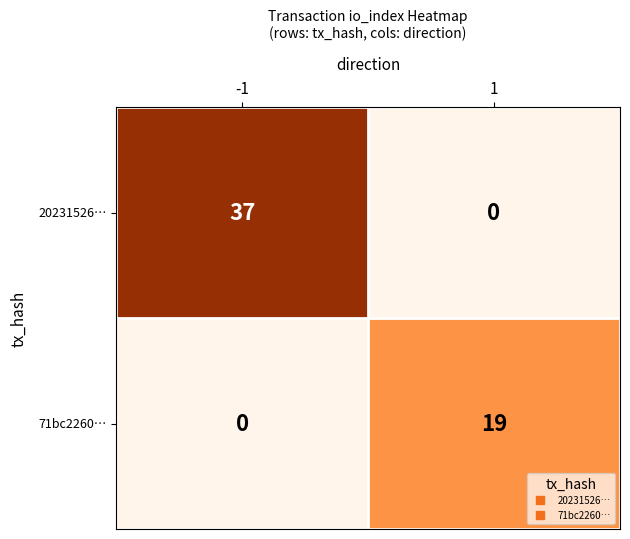

What is the sum of all 71bc2260… values?

19